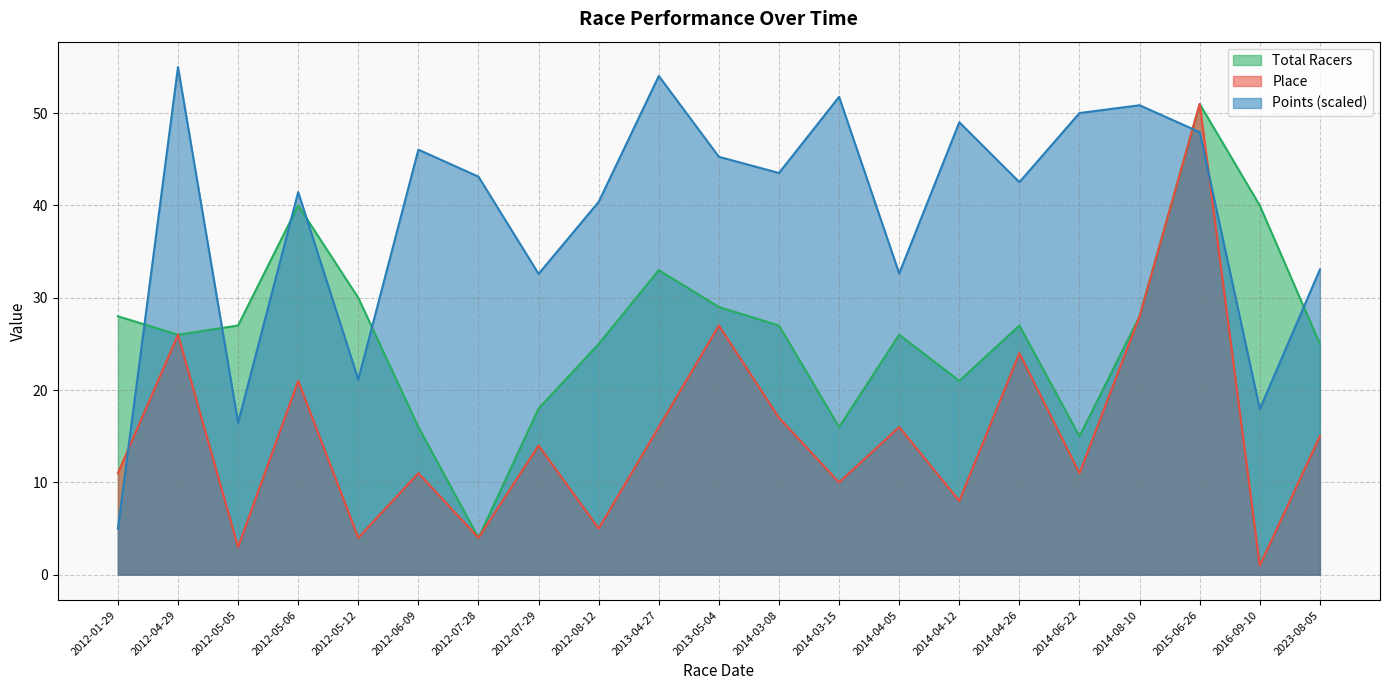

How many interior local valleys does the Place series have?

8